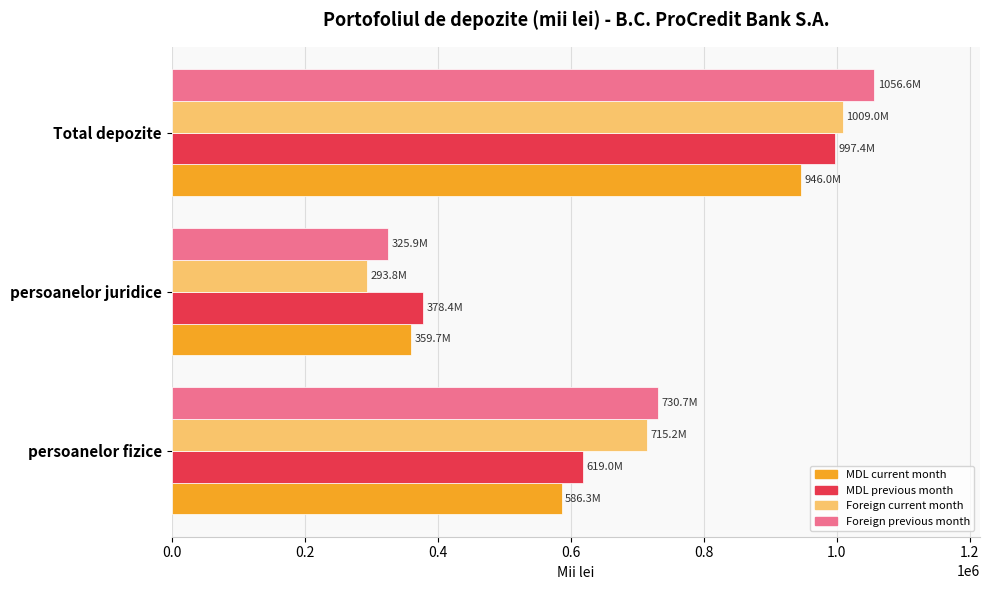

What is the difference between the maximum and minimum values in the MDL previous month series?

619010.9